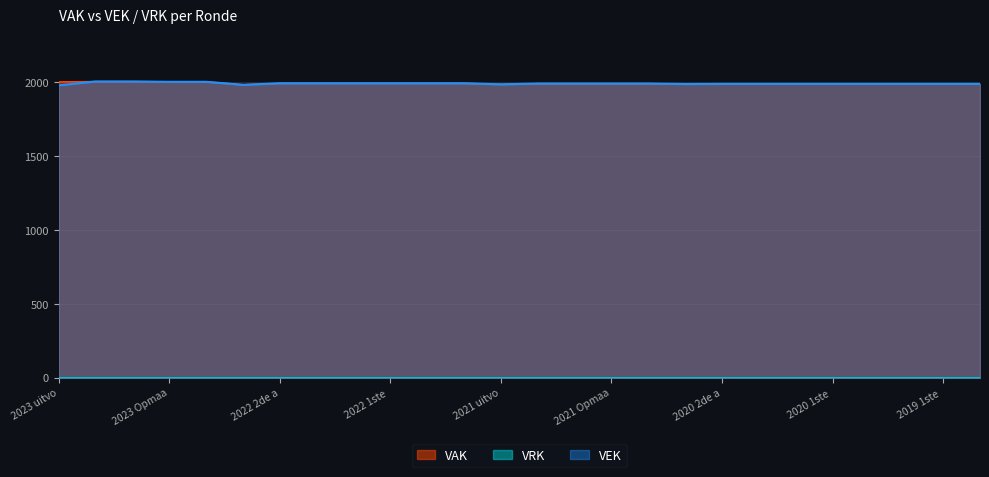

At which category does the data reach its first local valley?

2022 uitvoering